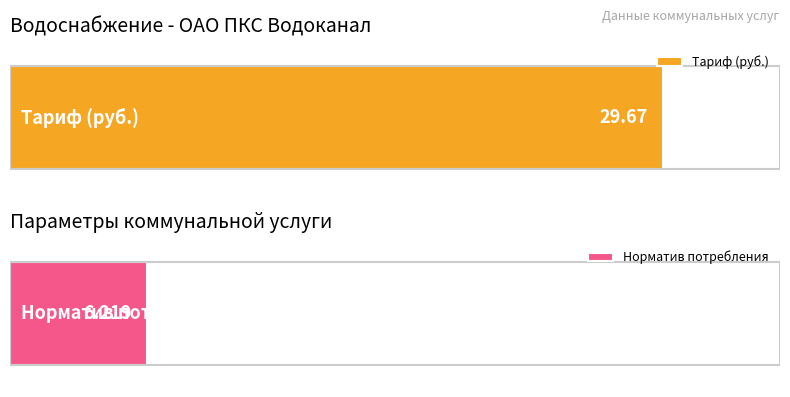

What is the label of the 1st bar from the right?

Норматив потребления